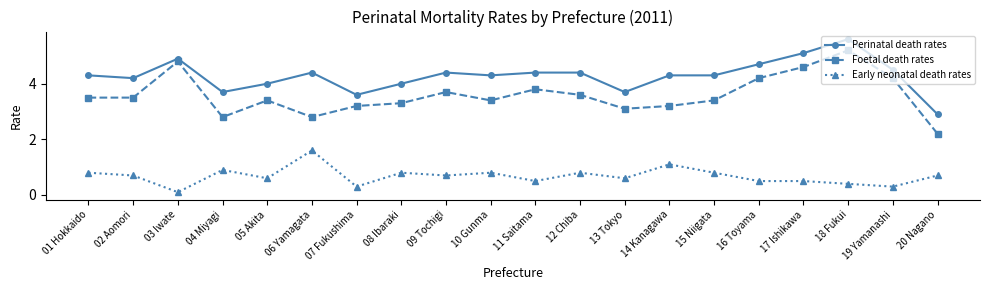

What is the smallest value displayed?

0.1